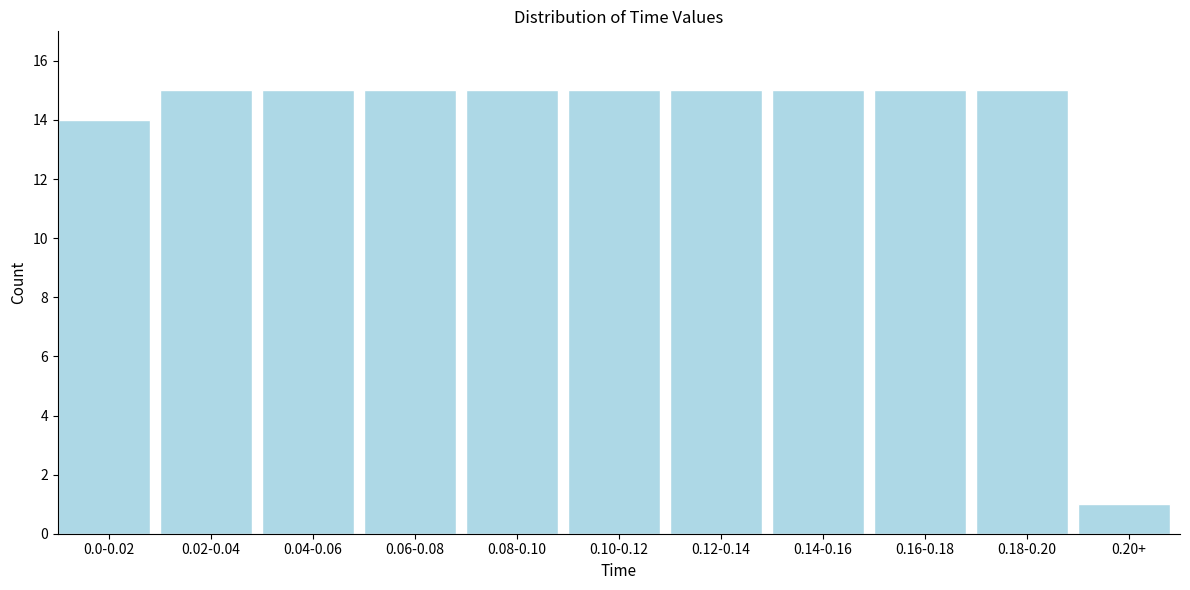

Reading left to right, transcribe all the data shown in this chart.

14	15	15	15	15	15	15	15	15	15	1